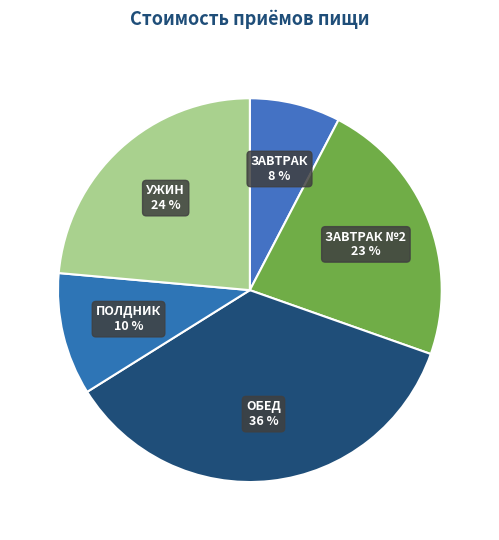

How many slices are in this pie chart?

5